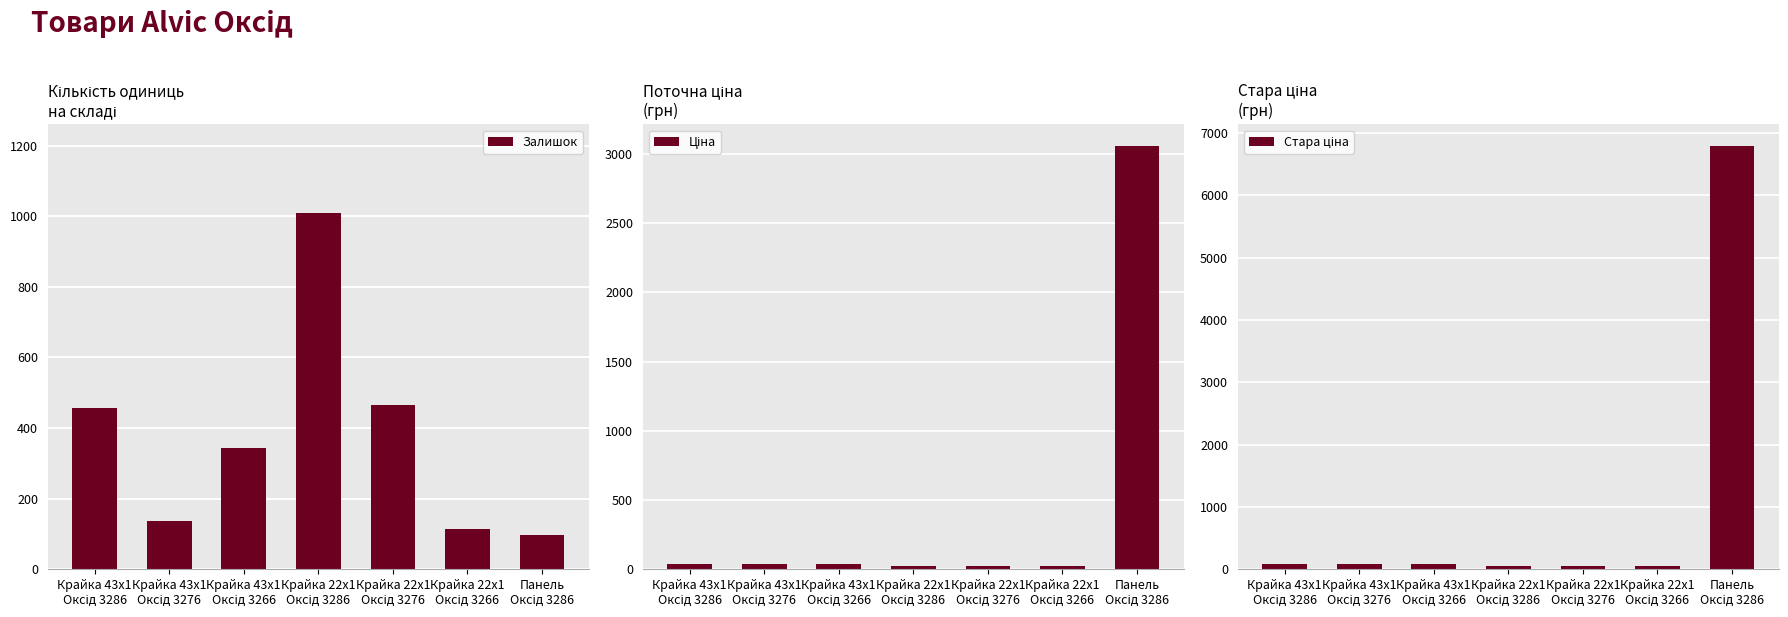

What is the total value across all series at Крайка 22x1
Оксід 3286?

1094.1